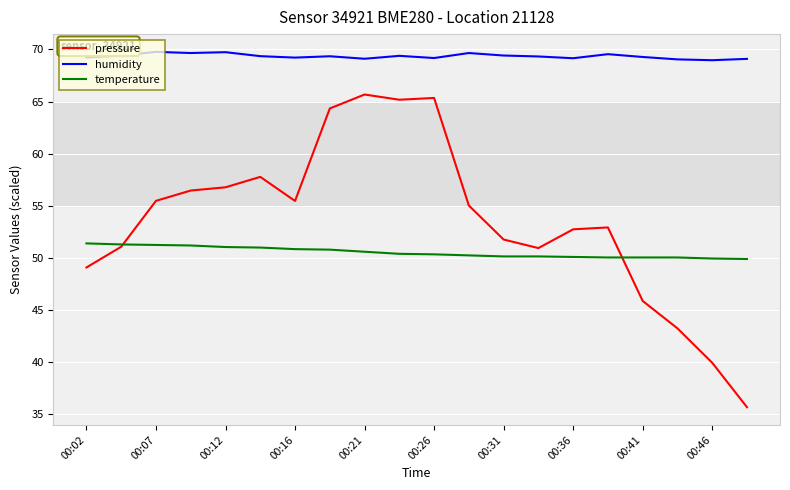

Which series has the largest total across all categories?

humidity